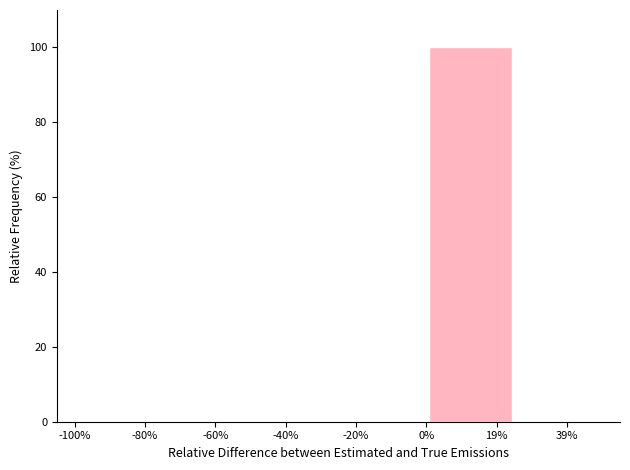

Reading left to right, what are all the values shown in this chart?

-80%=0	-60%=0	-40%=0	-20%=0	19%=100	39%=0